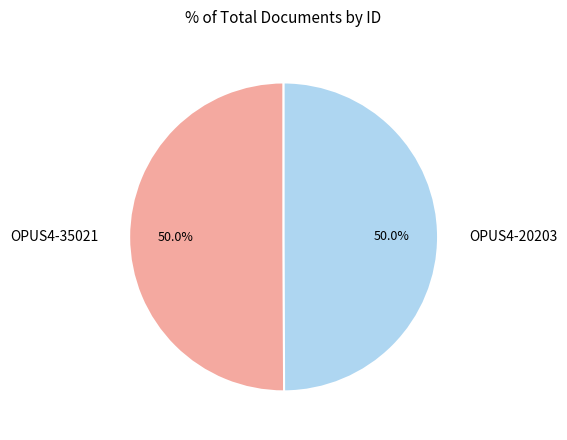

Do OPUS4-20203 and OPUS4-35021 together represent more than half of the pie?

Yes